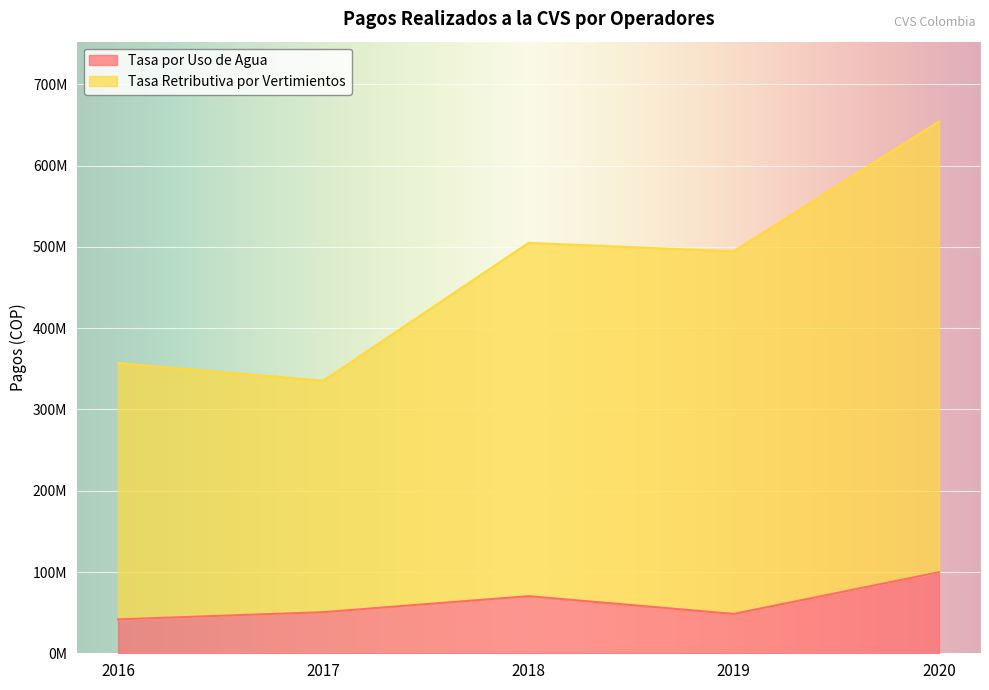

At which category is the sum across all series the highest?

2020